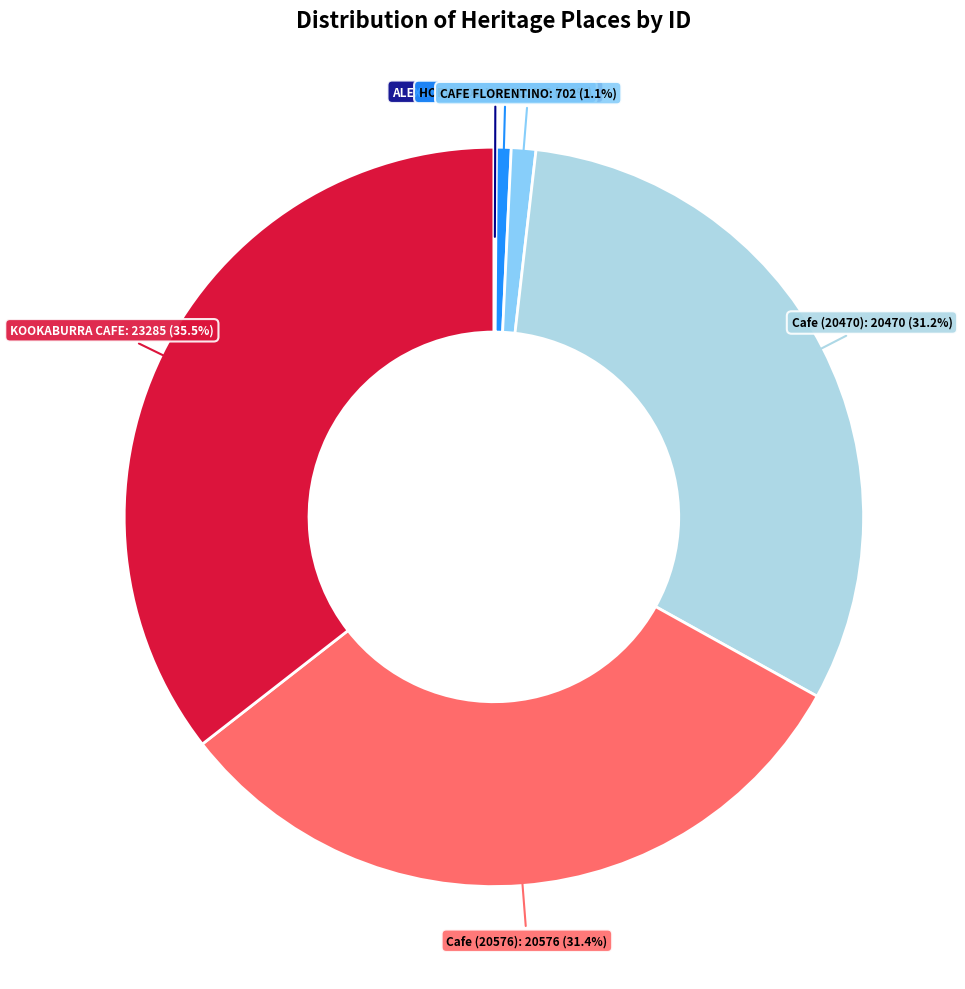

Is there any slice that represents more than half of the pie?

No